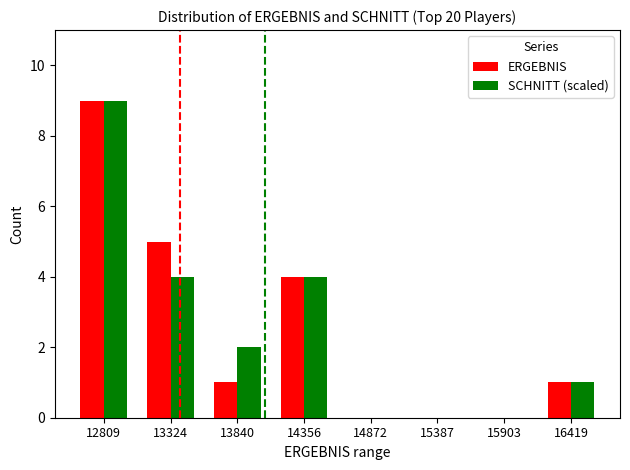

What are all the series names shown in the legend?

ERGEBNIS, SCHNITT (scaled)